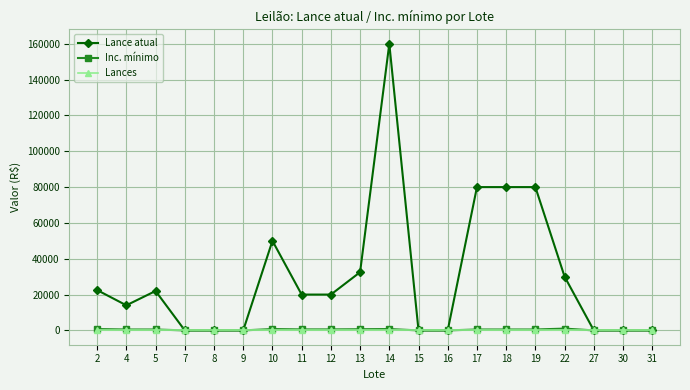

True or false: Lance atual has more than 0 interior local peaks.

True